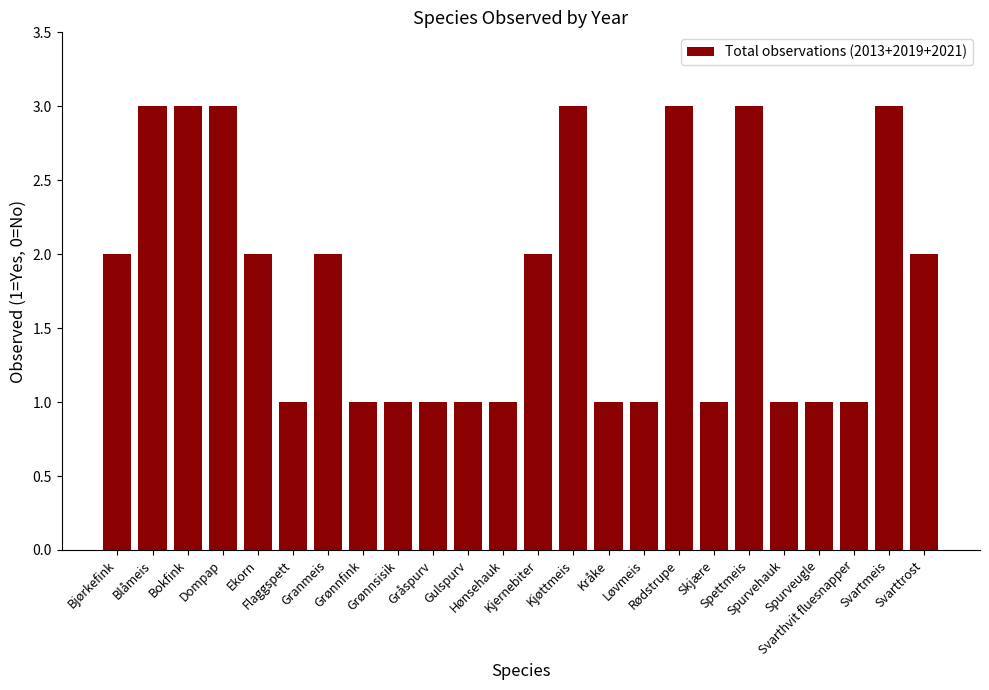

What is the difference between the maximum and minimum values?

2